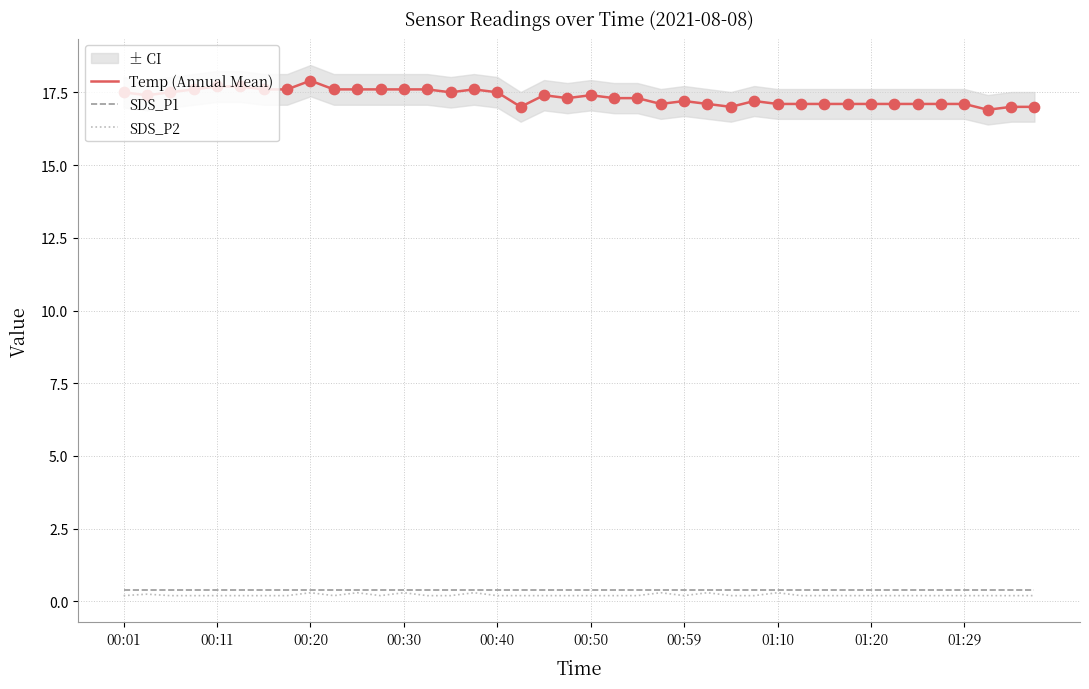

Which series has the largest total across all categories?

Temp (Annual Mean)